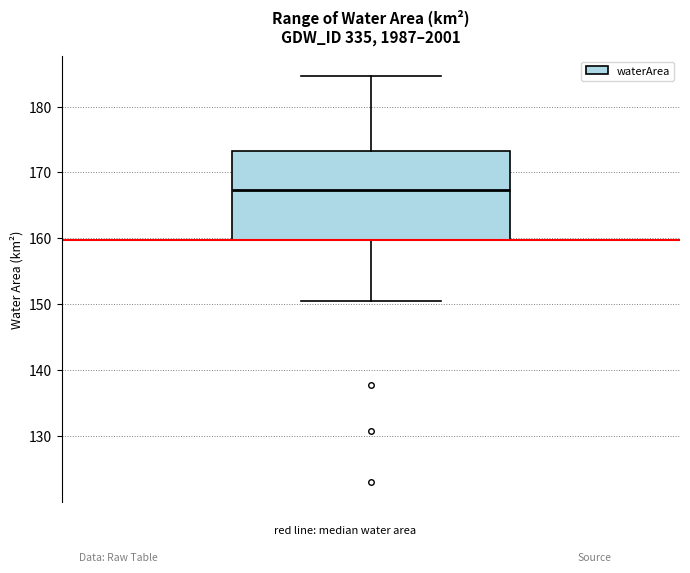

Read this box plot against the y-axis: the position of the median line, the range covered by the box, and the ends of both whiskers. The values are not printed on the chart, so give them approximately, as read against the axis.

median 167, box 160 to 173, whiskers 151 to 185